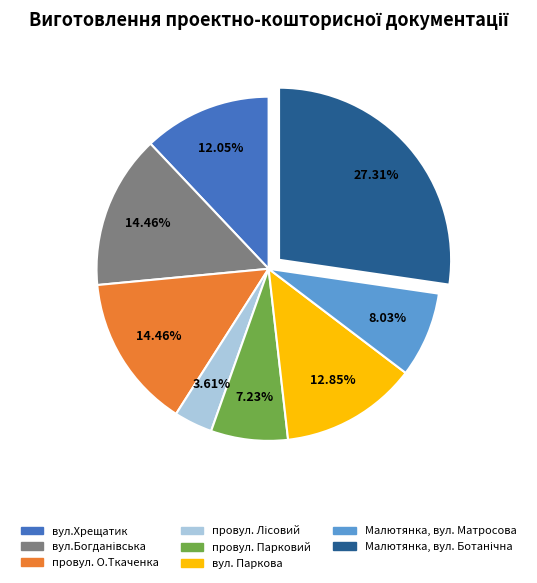

To the nearest percent, what is the average slice percentage?

12%